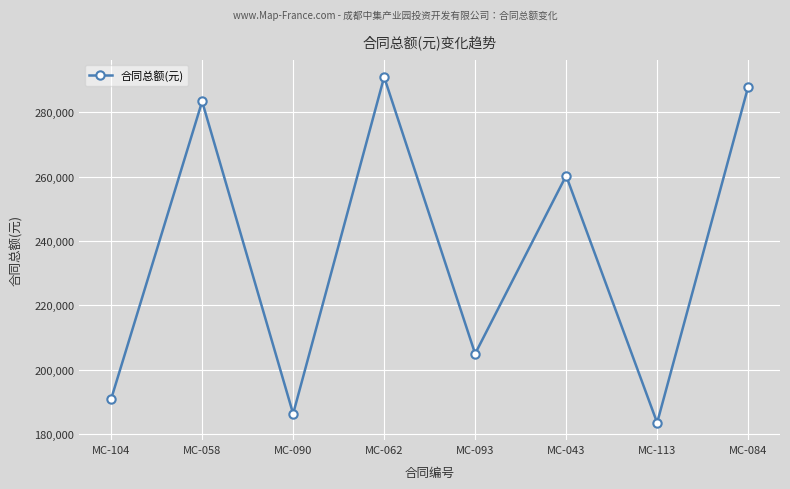

How many distinct data groups are displayed?

1